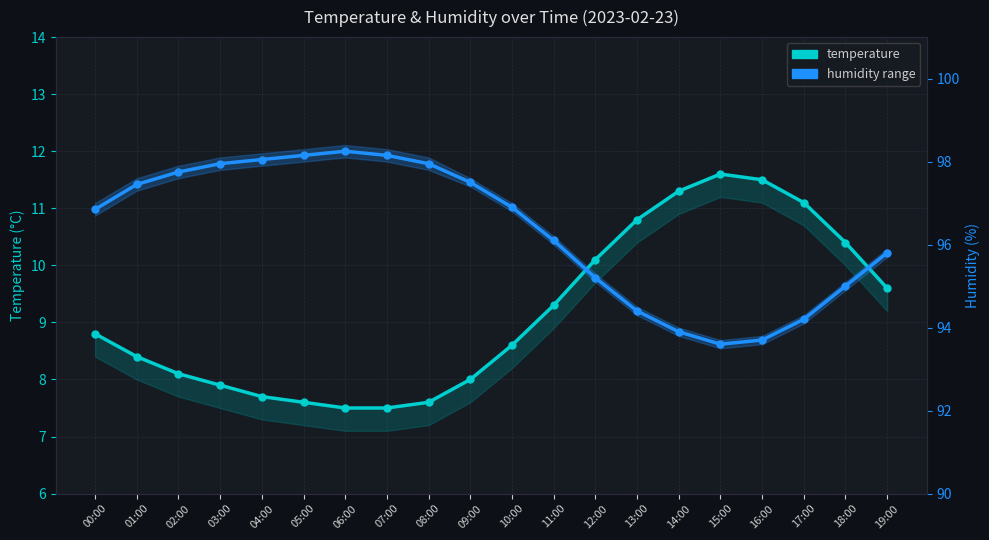

True or false: humidity and temperature cross at least once.

False